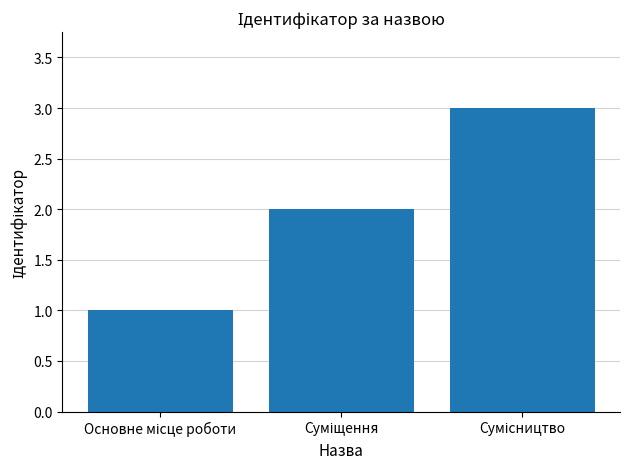

What is the greatest value displayed?

3